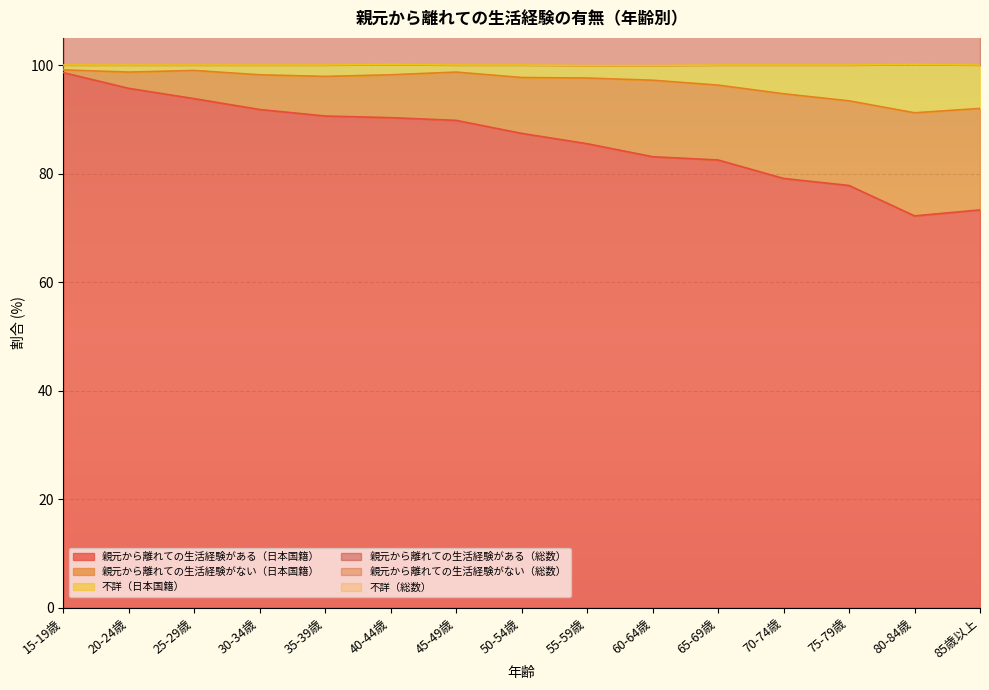

True or false: 親元から離れての生活経験がある（日本国籍） and 不詳（日本国籍） intersect in this chart.

False